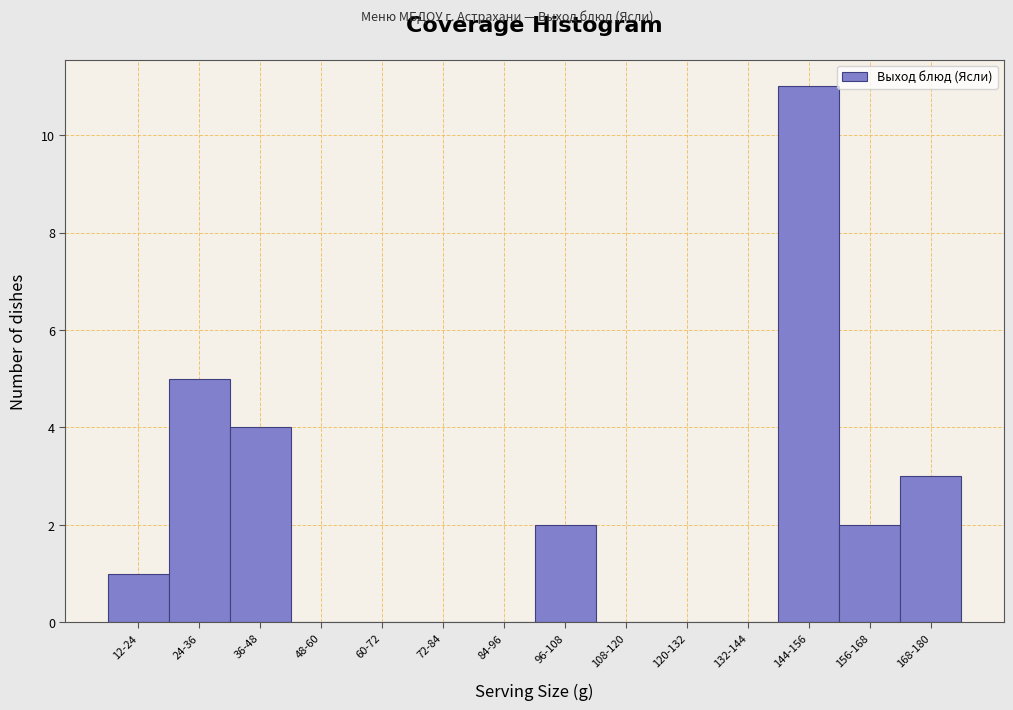

Reading left to right, list all the values displayed in this chart.

12-24=1	24-36=5	36-48=4	48-60=0	60-72=0	72-84=0	84-96=0	96-108=2	108-120=0	120-132=0	132-144=0	144-156=11	156-168=2	168-180=3